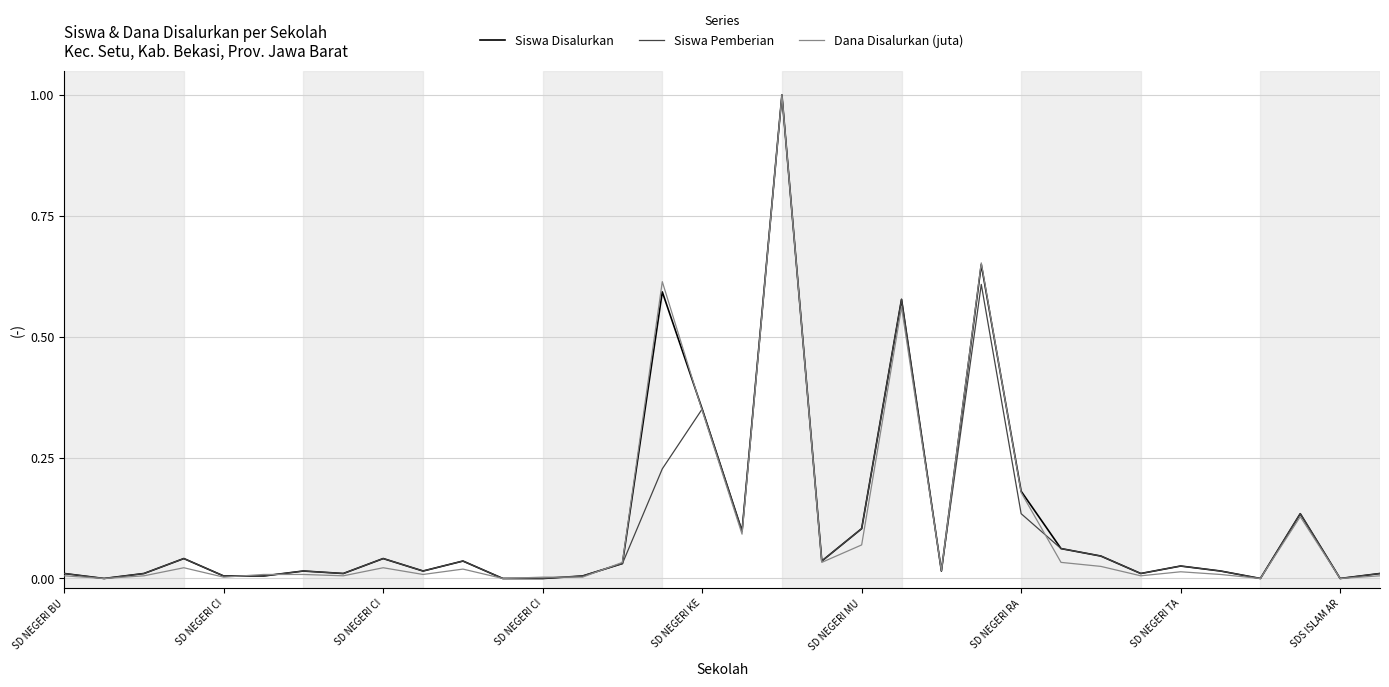

What is the maximum value shown in the chart?

1.0